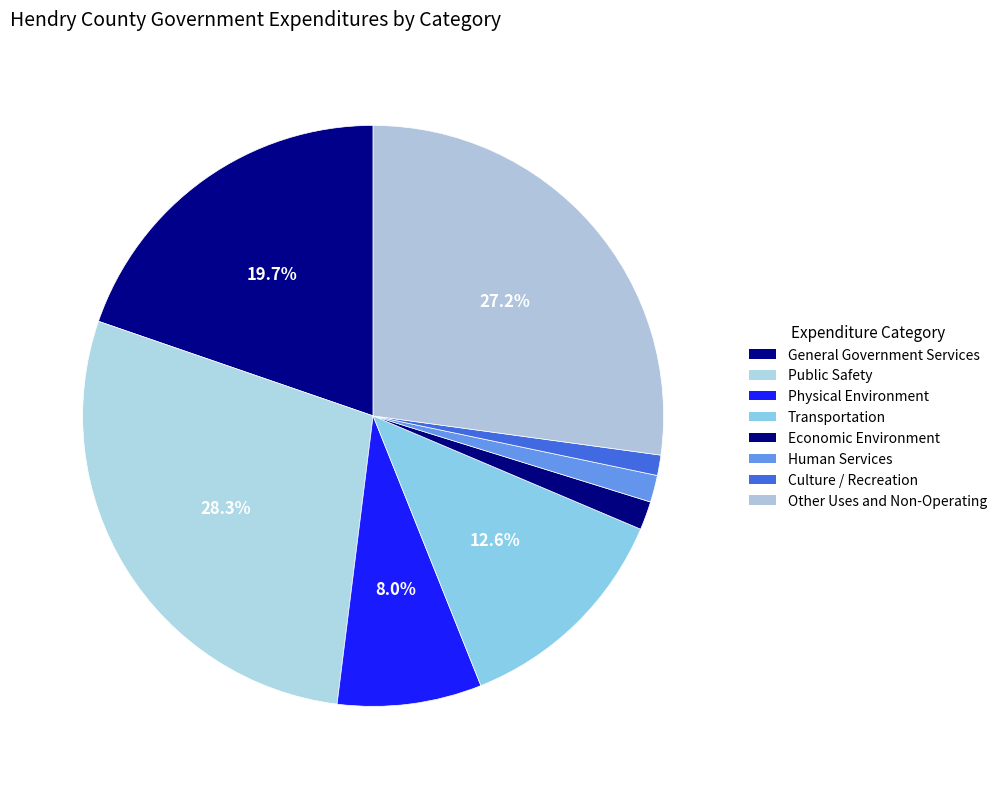

To the nearest percent, what is the difference between the Other Uses and Non-Operating and Transportation slice percentages?

15%